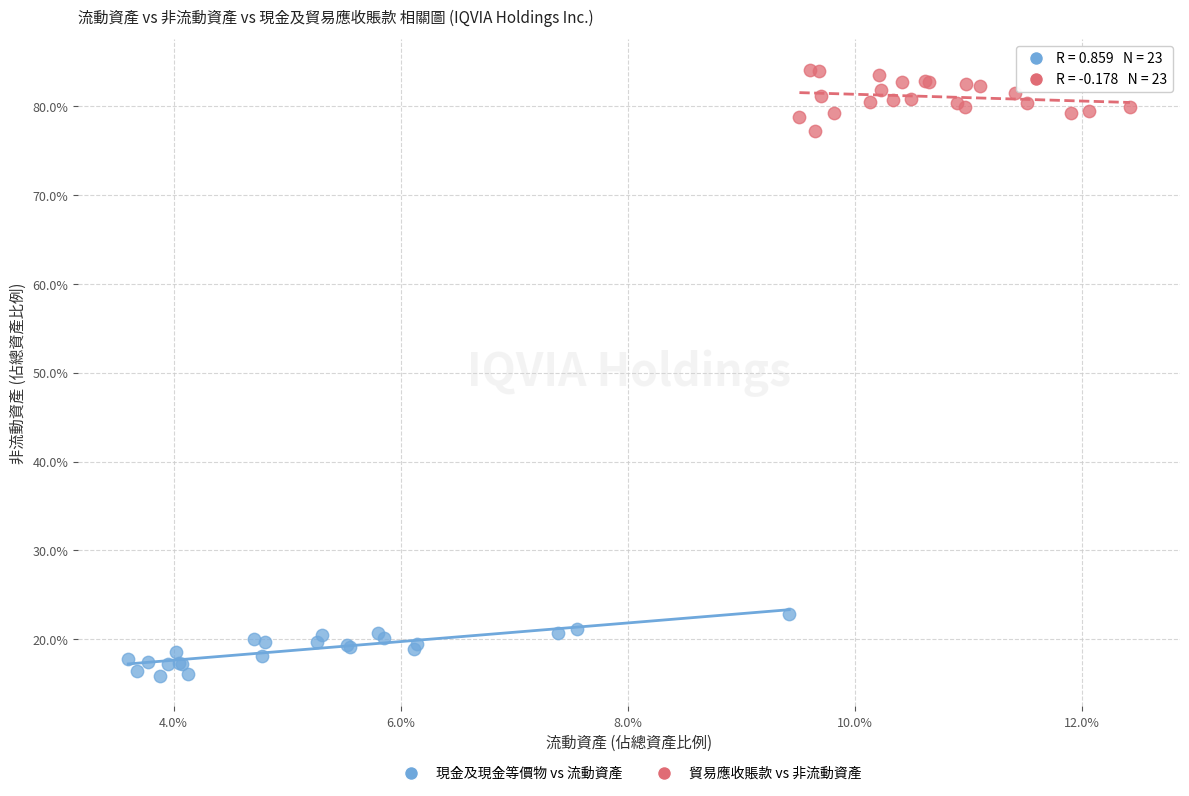

What are all the series names shown in the legend?

現金及現金等價物 vs 流動資產, 貿易應收賬款 vs 非流動資產